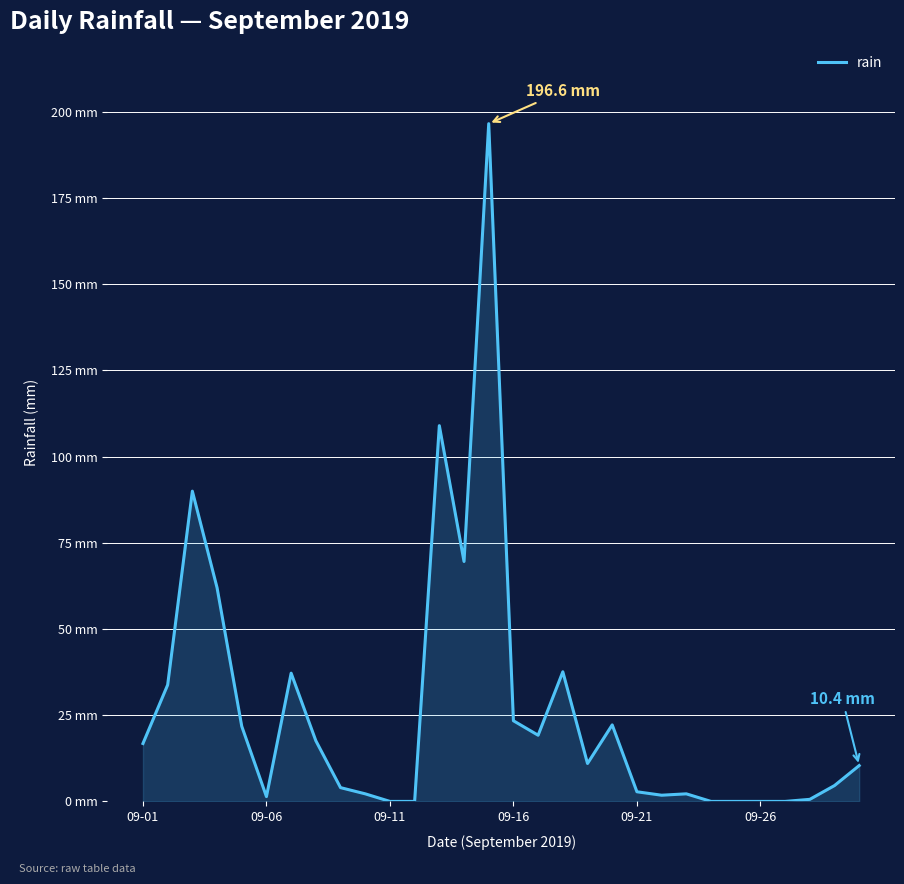

Does the chart display data point markers on the line(s)?

No